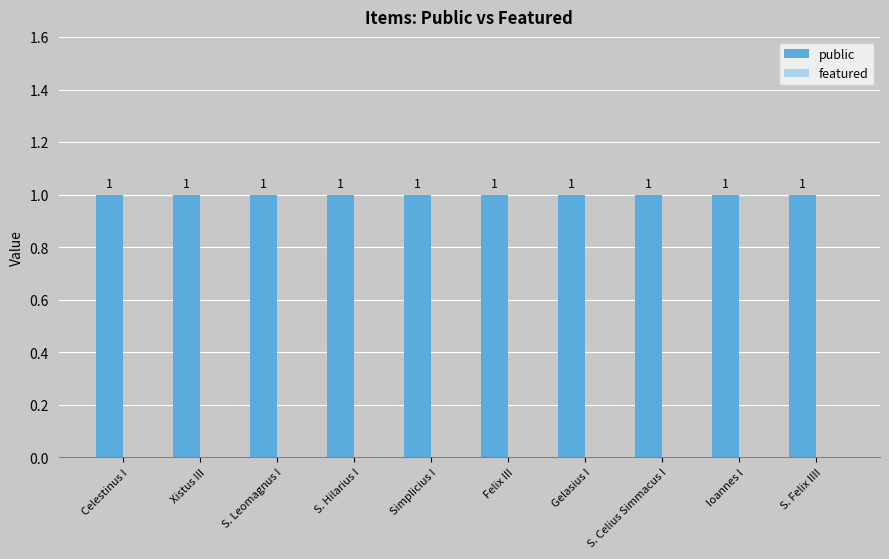

At which category is the sum across all series the highest?

Celestinus I